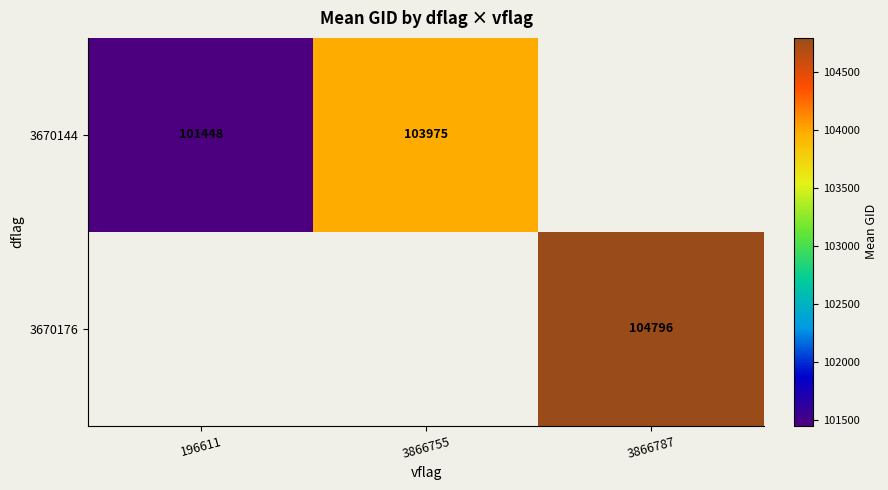

What is the greatest value displayed?

104796.0